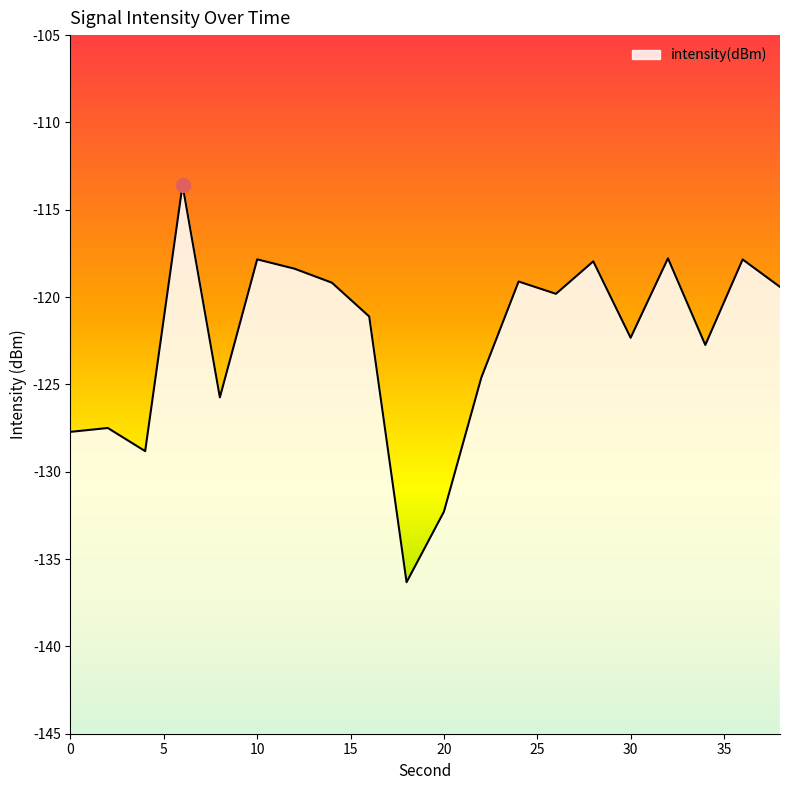

What is the change in value from 10 to 26?

-2.0